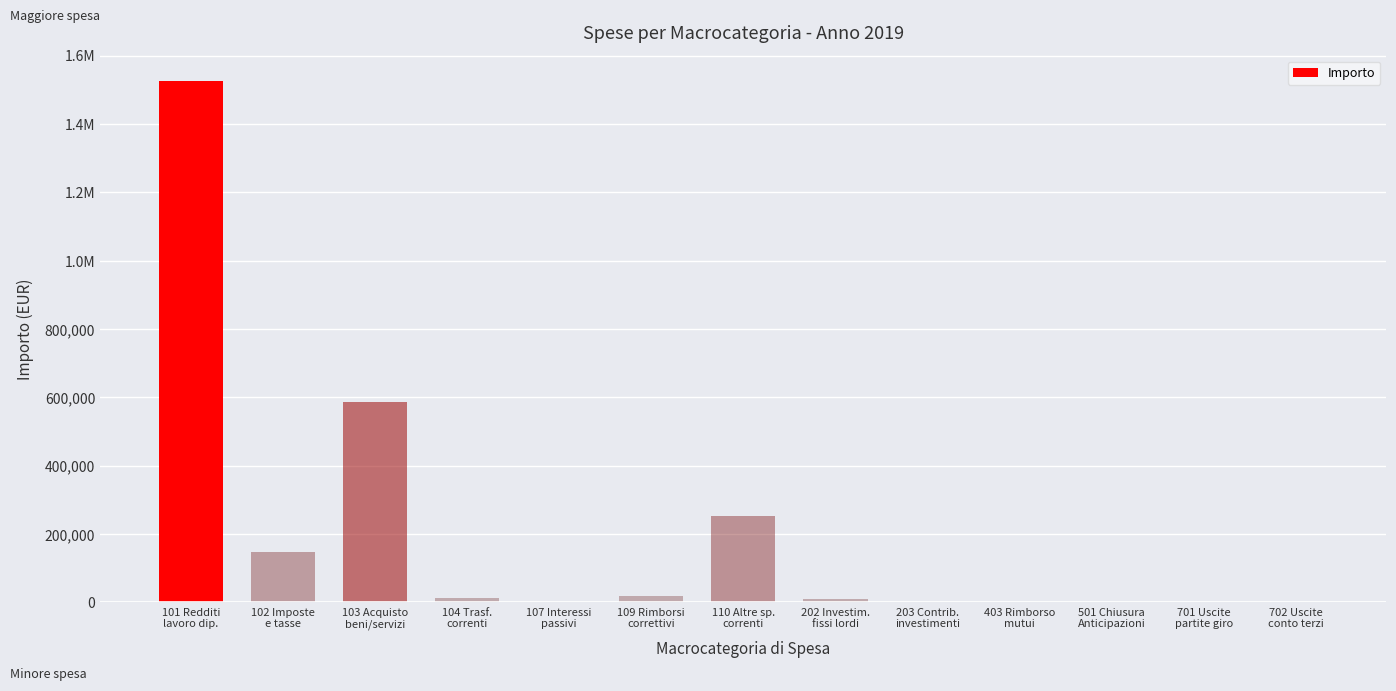

Which has a higher value, 110 Altre sp.
correnti or 102 Imposte
e tasse?

110 Altre sp.
correnti